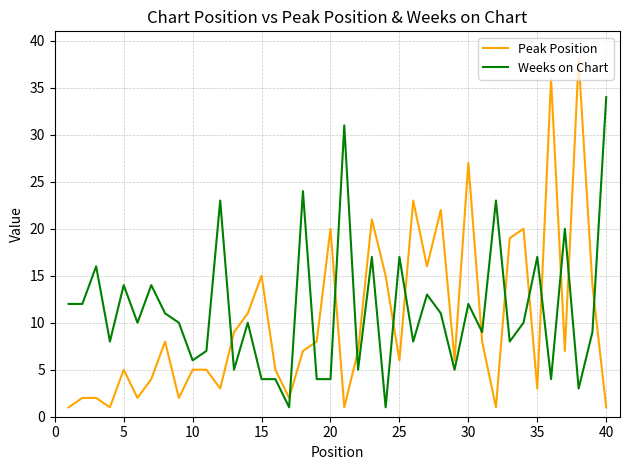

How many times do Peak Position and Weeks on Chart cross each other?

14